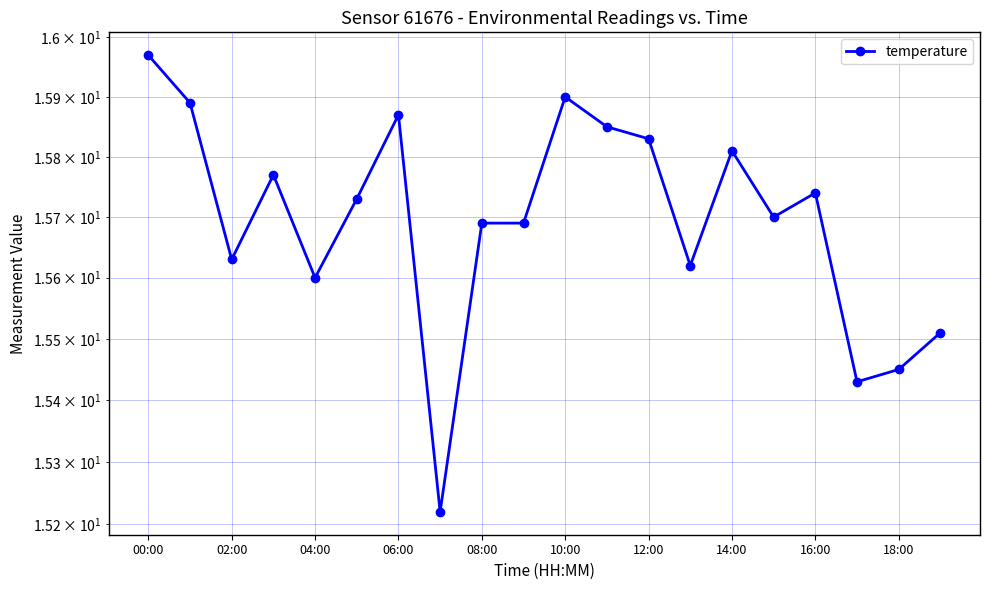

Is it true that the value at 02:00 is 15.6?

True